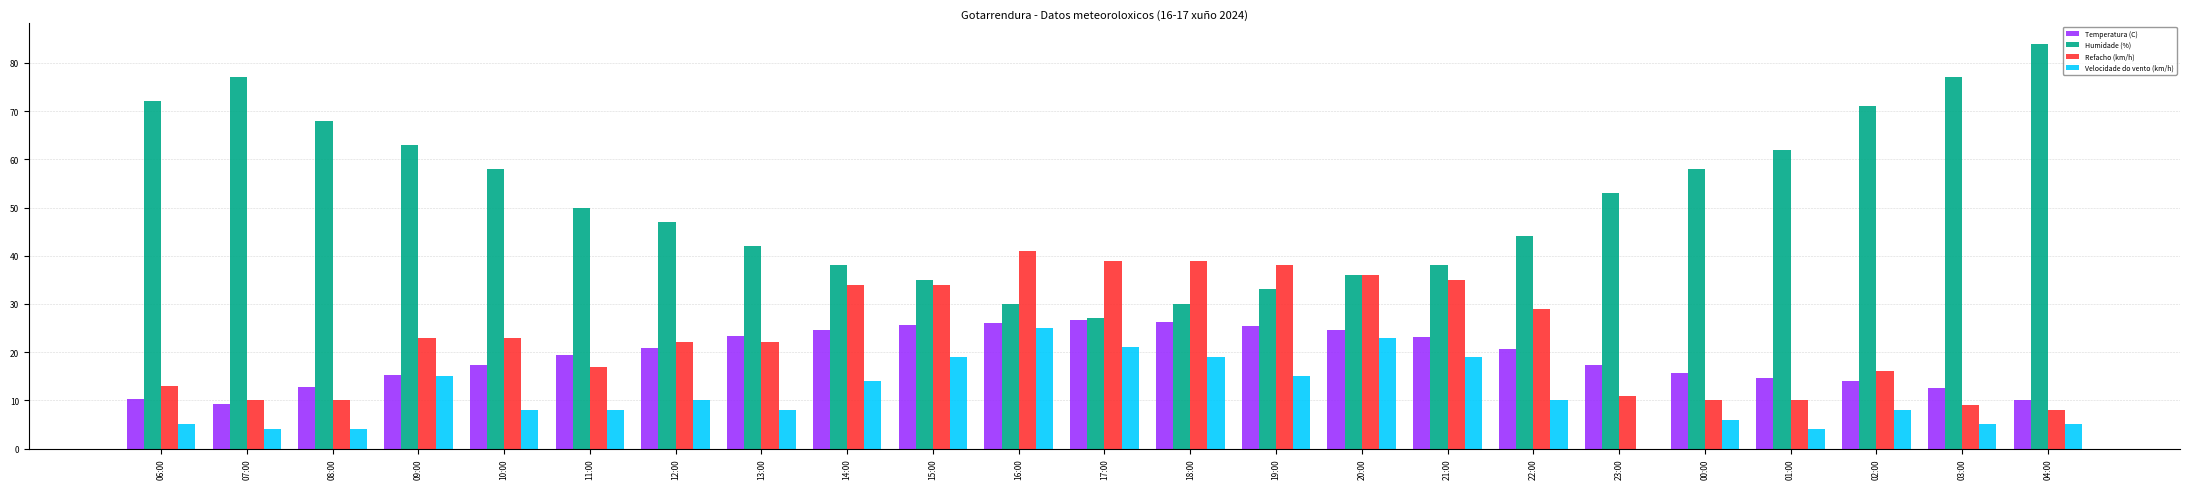

What are all the series names shown in the legend?

Temperatura (C), Humidade (%), Refacho (km/h), Velocidade do vento (km/h)